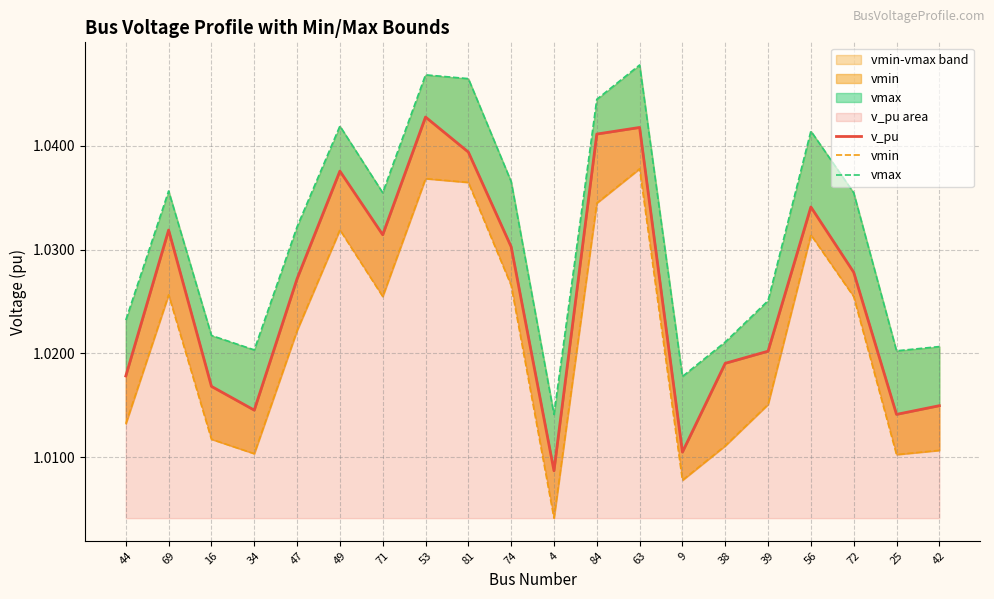

What is the label of the 3rd point from the right?

72